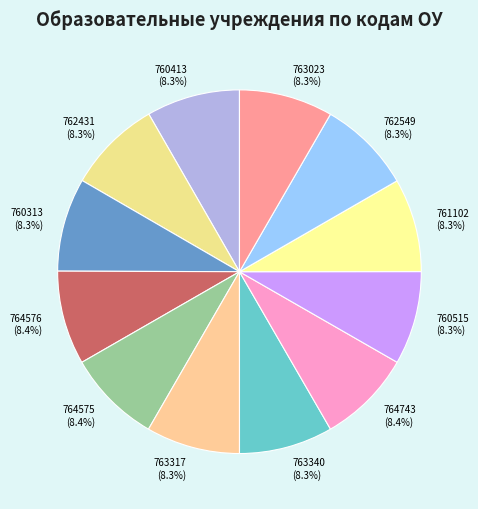

What portion of the pie excludes 762549?

91.7%